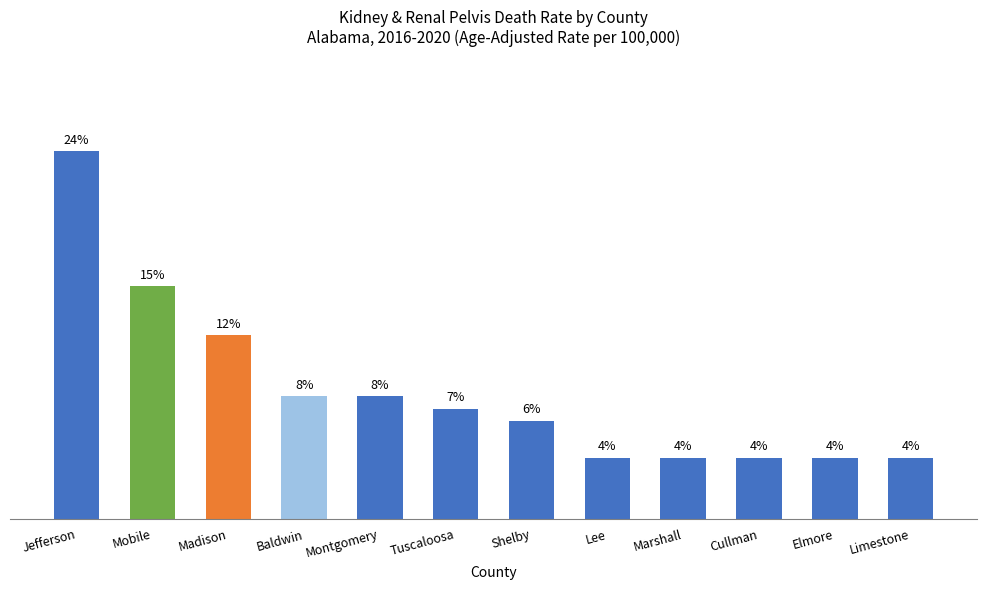

At which label does the data first exceed 7?

Jefferson